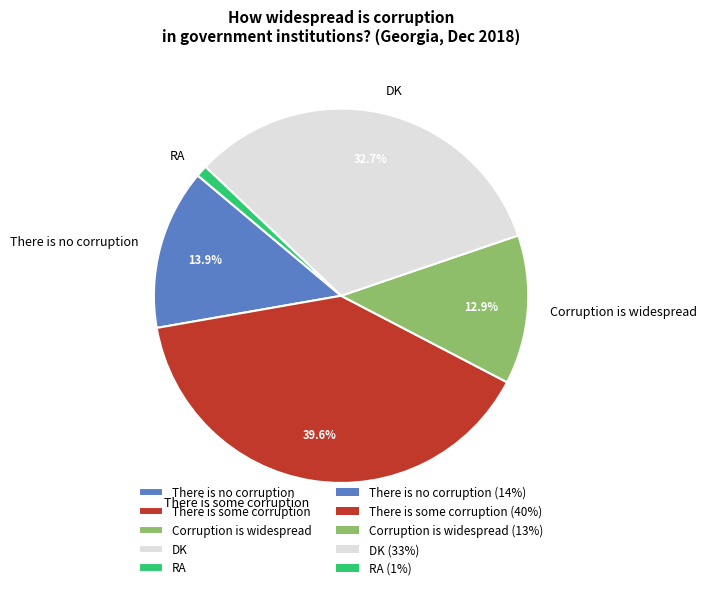

What percentage is the There is some corruption slice, to the nearest percent?

40%